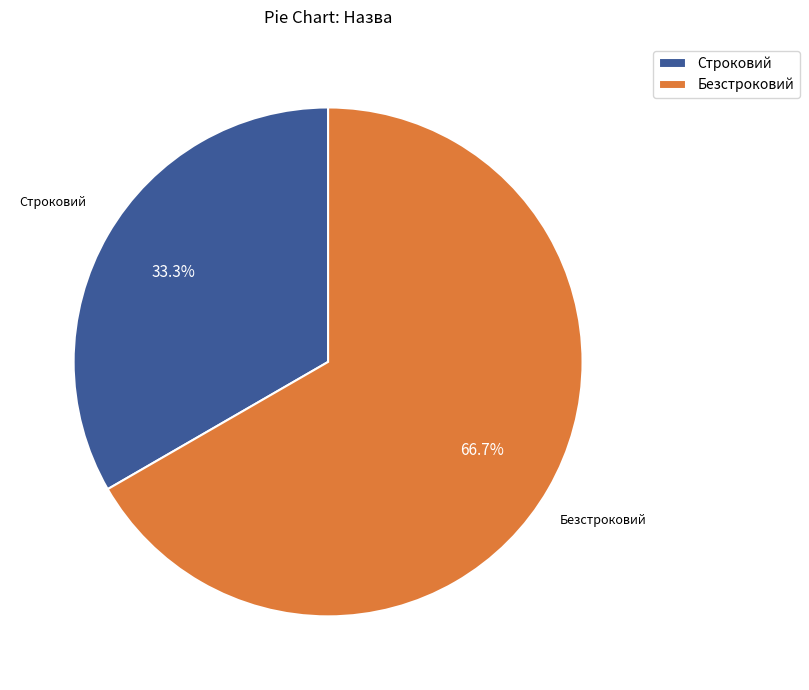

Which category has the smallest portion of the pie?

Строковий